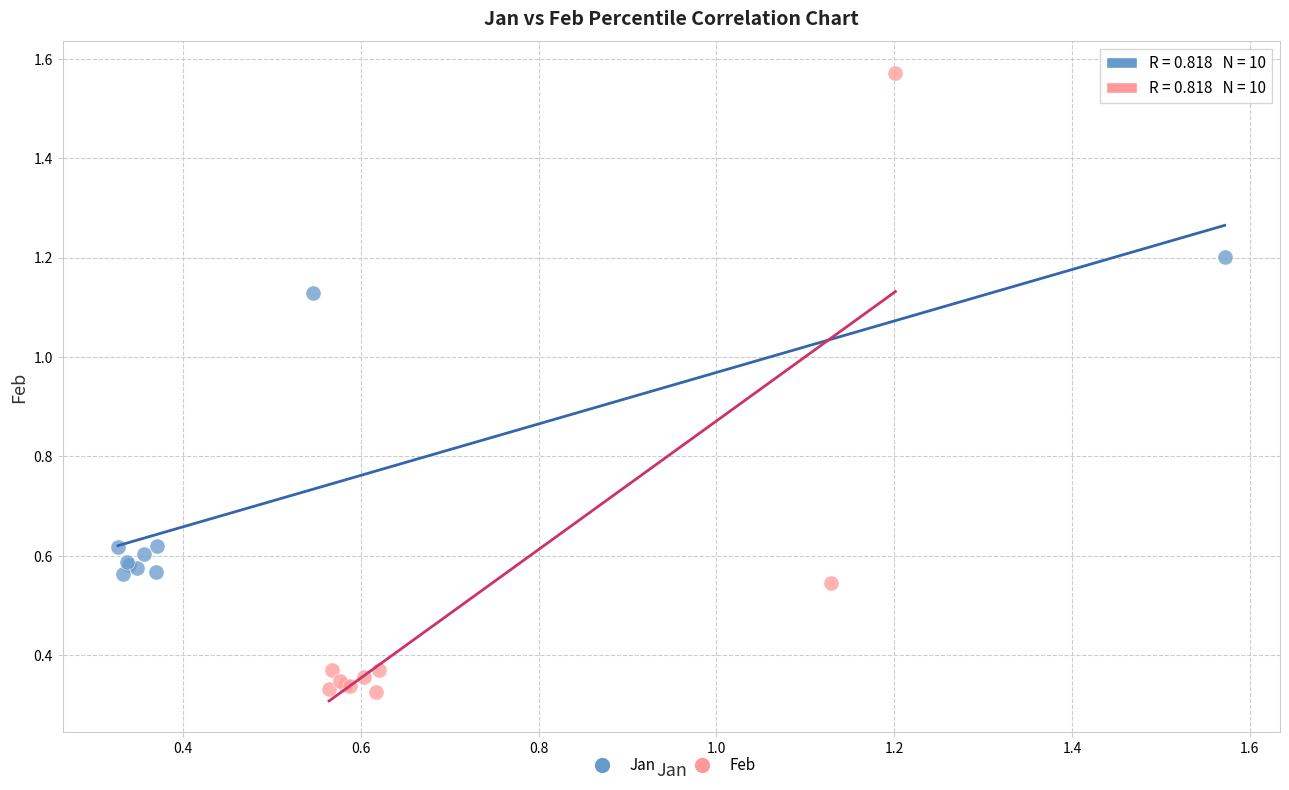

Which series contains the highest Y value?

Feb